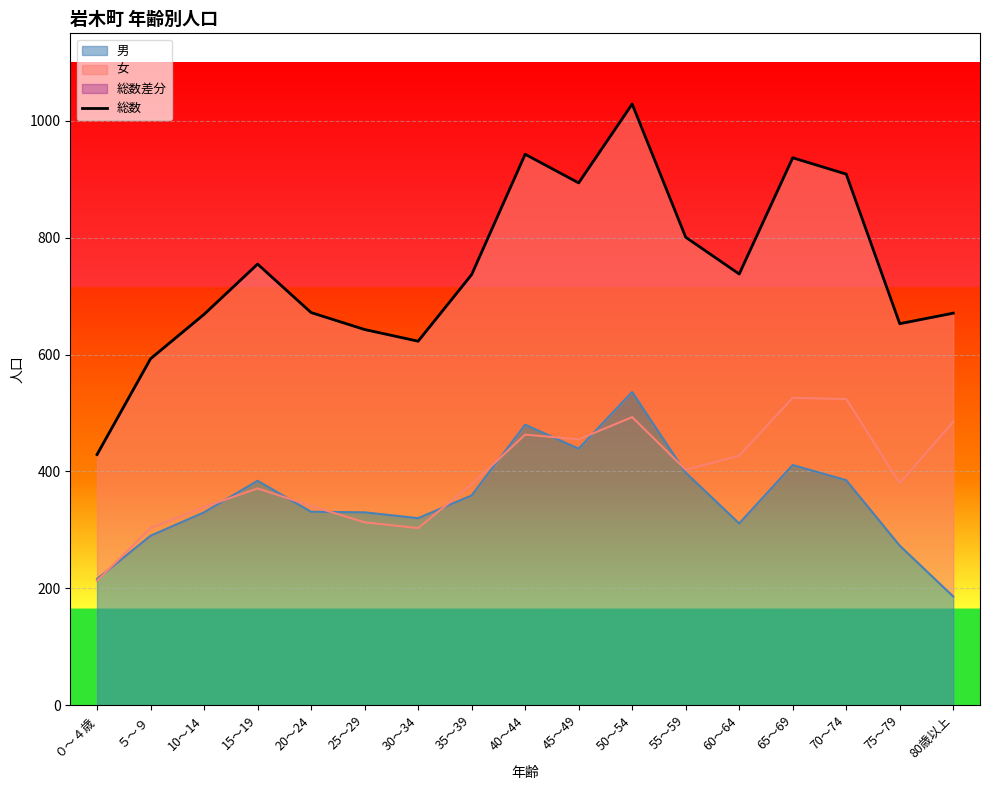

What is the label of the 8th point from the left?

35～39